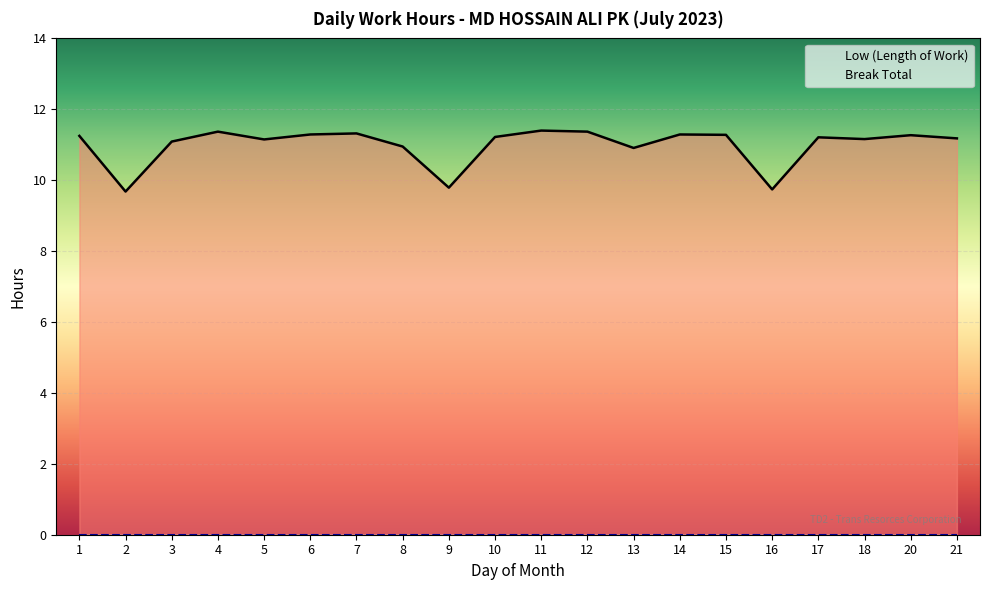

What is the change in value from 12 to 14?

-0.1